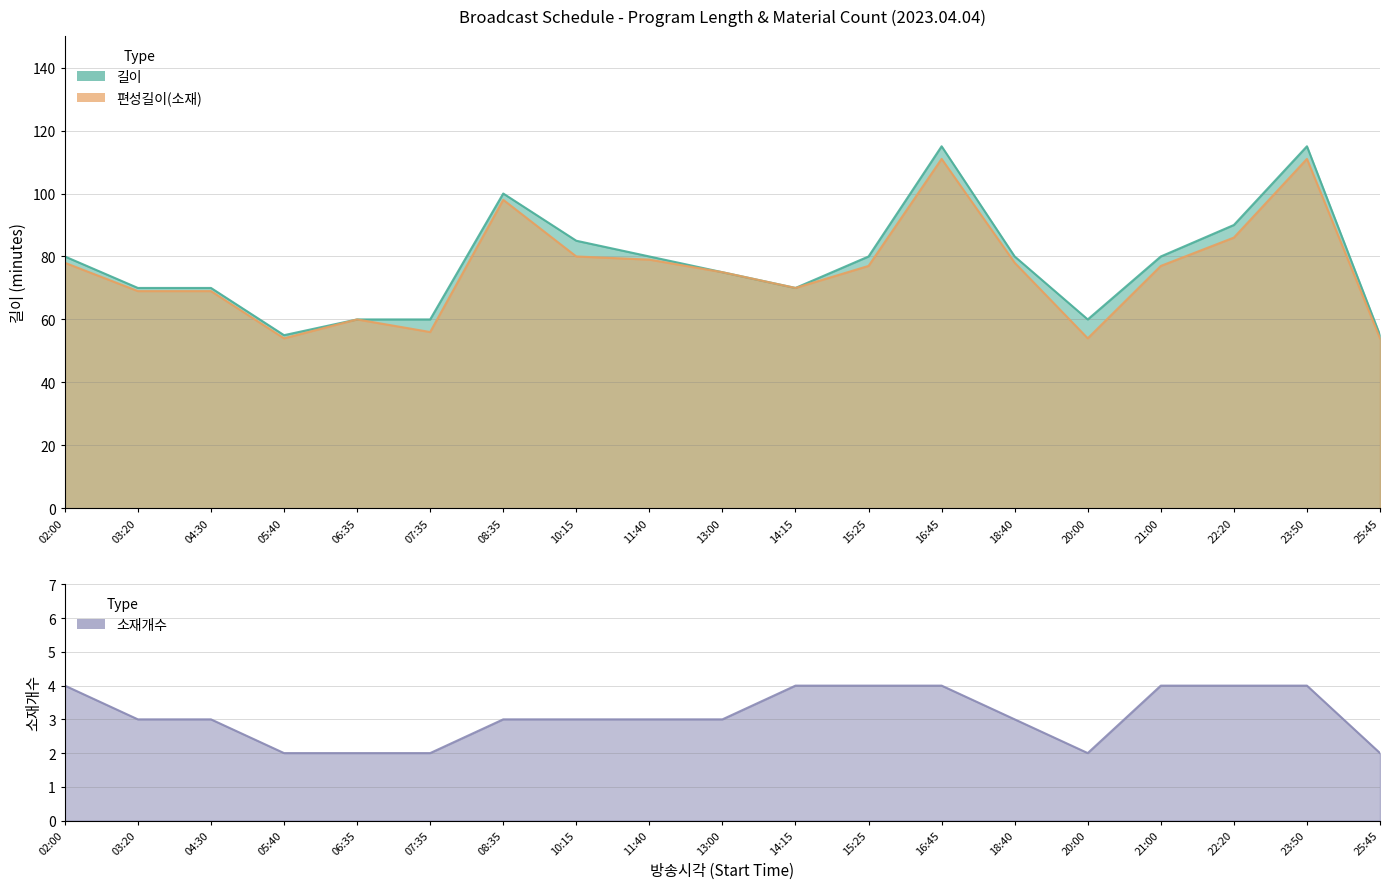

What is the smallest value displayed?

2